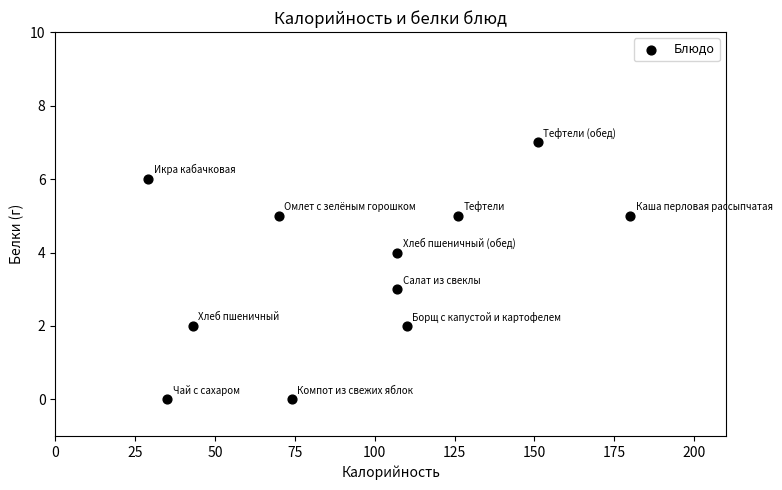

What is the average Y value?

4